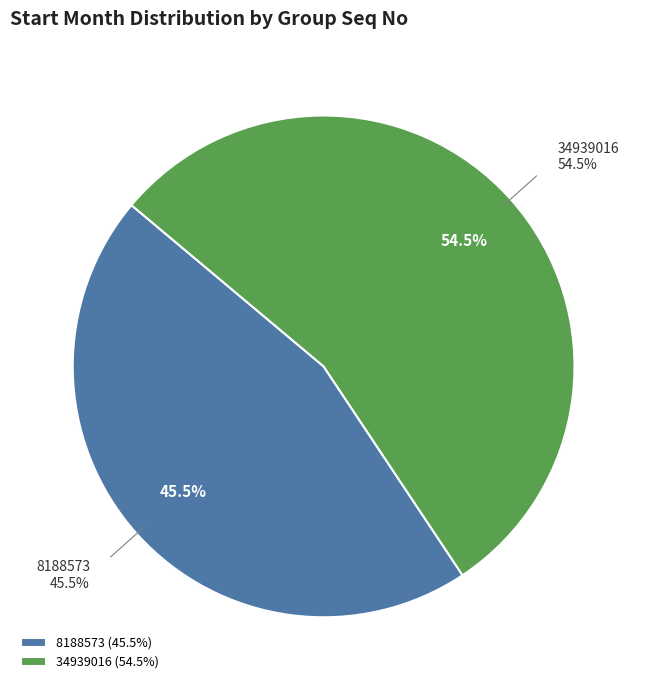

Which slice represents more than half of the pie?

34939016